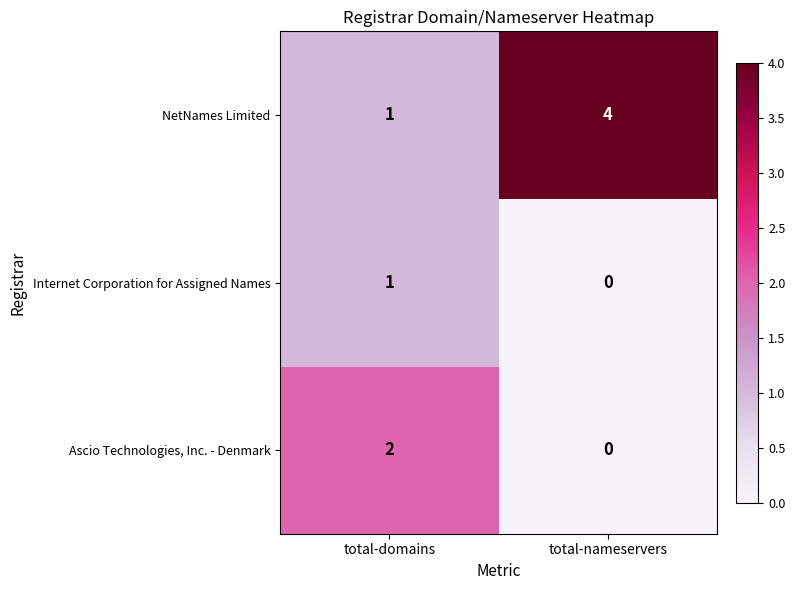

True or false: Internet Corporation for Assigned Names has a value of 1 at total-nameservers.

False